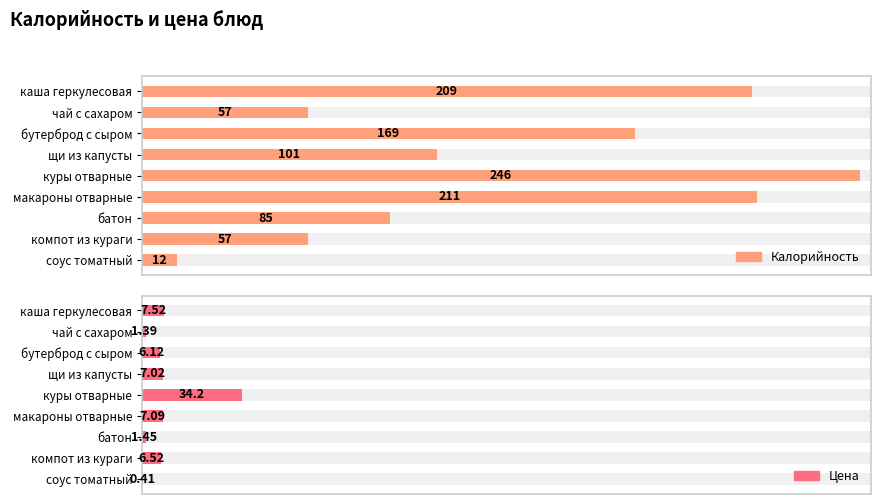

At how many categories does at least one series exceed 175?

3